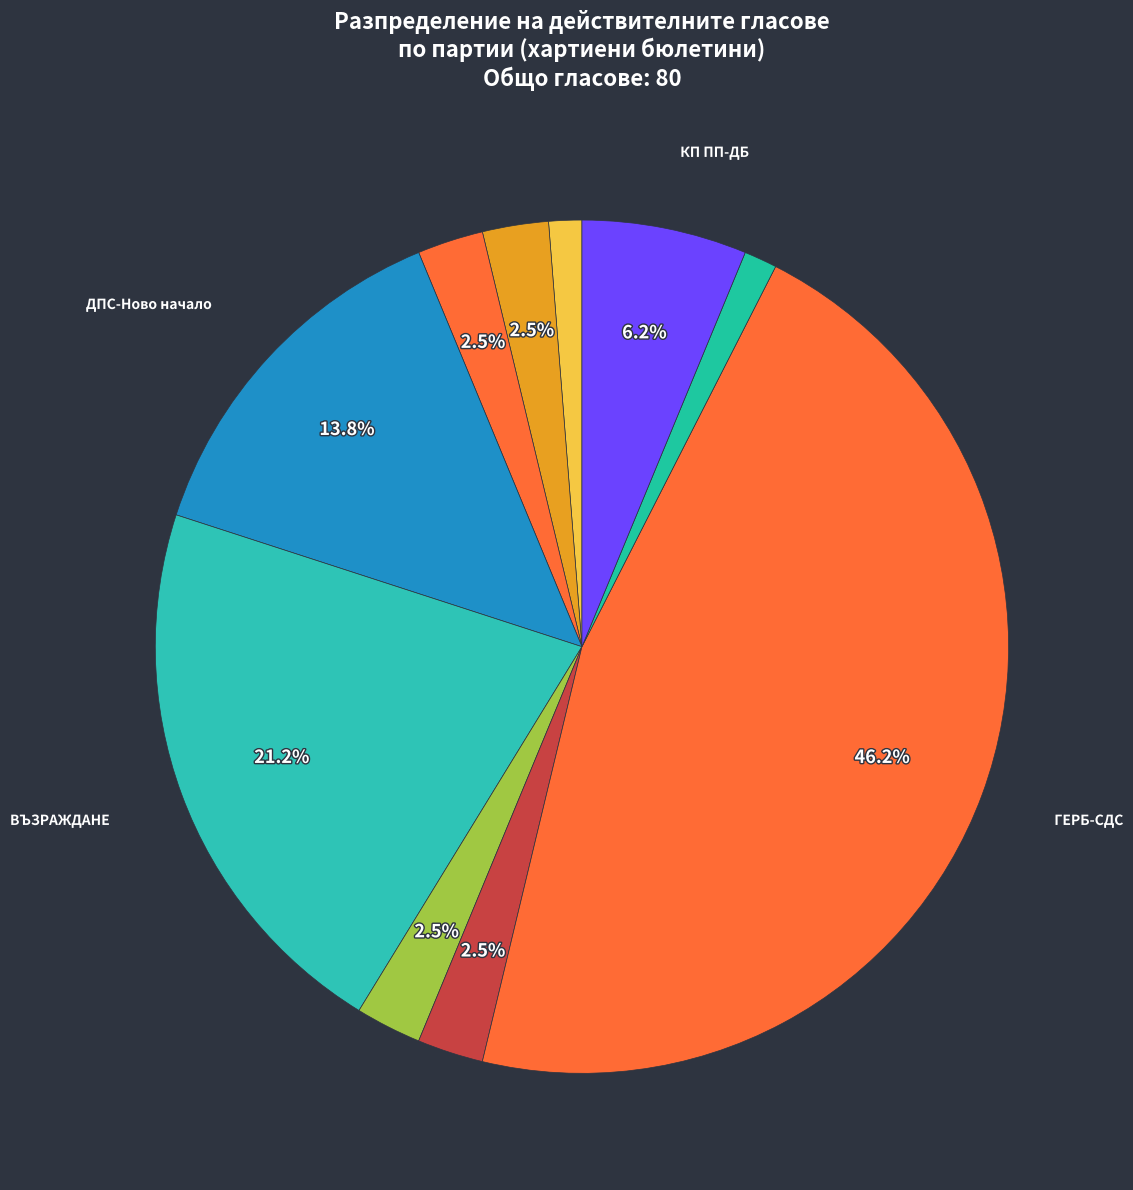

What is the smallest slice in the pie chart?

ПП ГЛАС НАРОДЕН